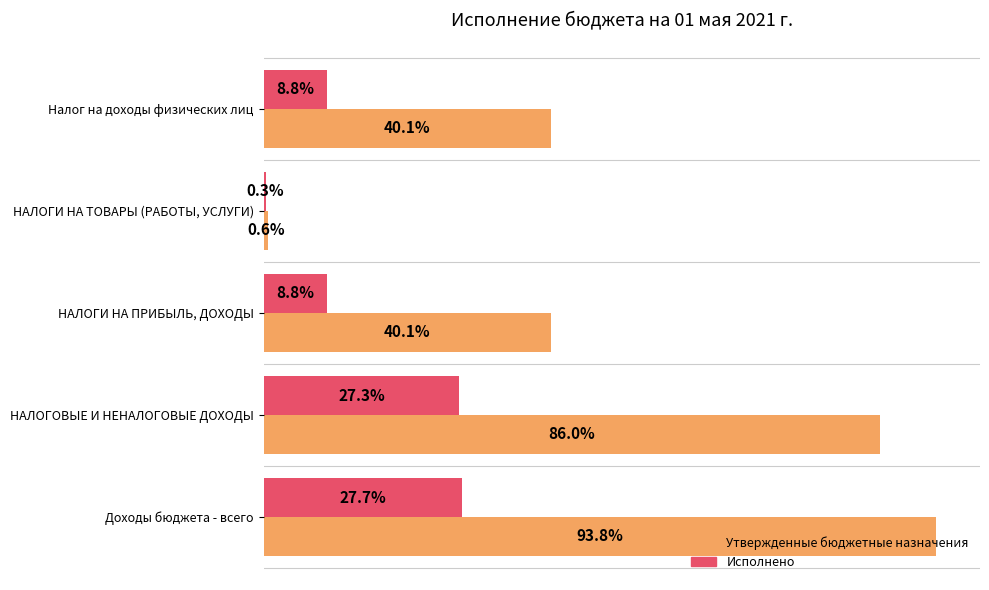

Reading right to left, transcribe all the data shown in this chart.

Утвержденные бюджетные назначения: 128450000.0	2000000.0	128450000.0	275157100.0	300207860.0
Исполнено: 28260151.3	1000419.1	28260151.3	87495142.4	88715052.4